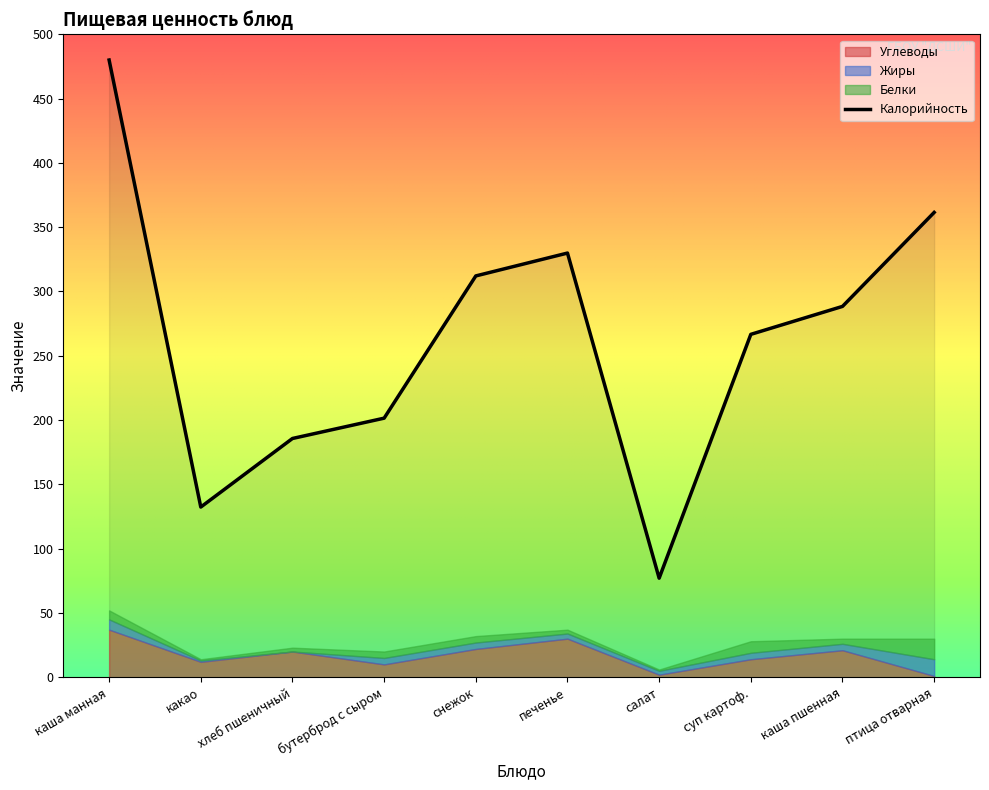

What value does the Углеводы series have at печенье, to the nearest 10?

30